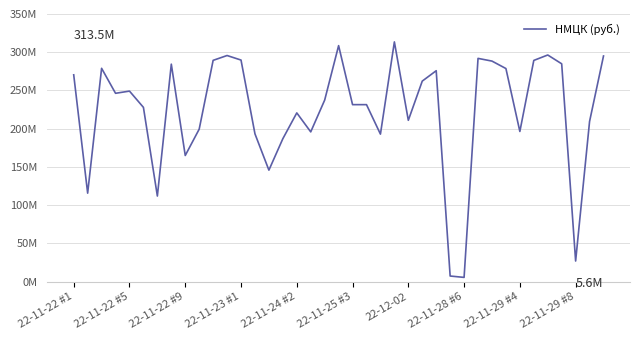

Is this an area chart (filled region under the line)?

No